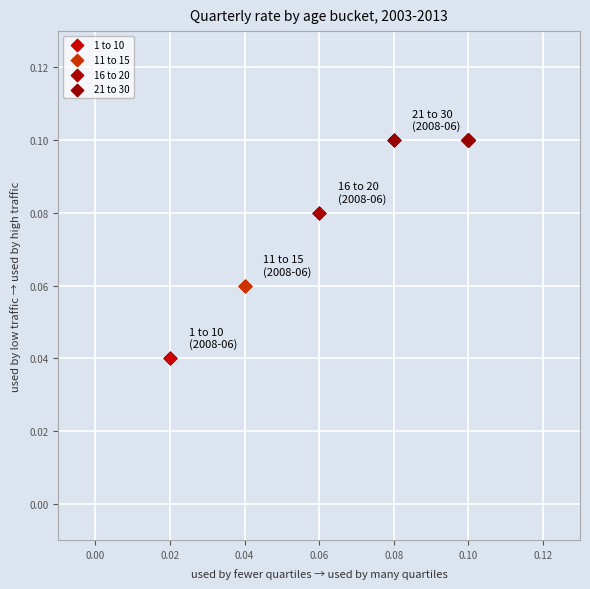

What are all the series names shown in the legend?

1 to 10, 11 to 15, 16 to 20, 21 to 30